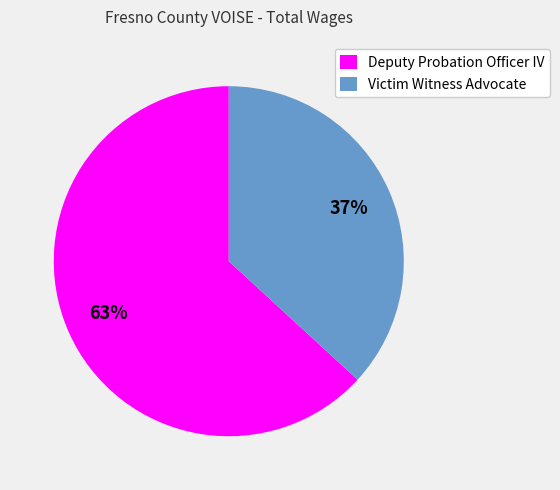

To the nearest percent, what percentage of the pie is Victim Witness Advocate?

37%